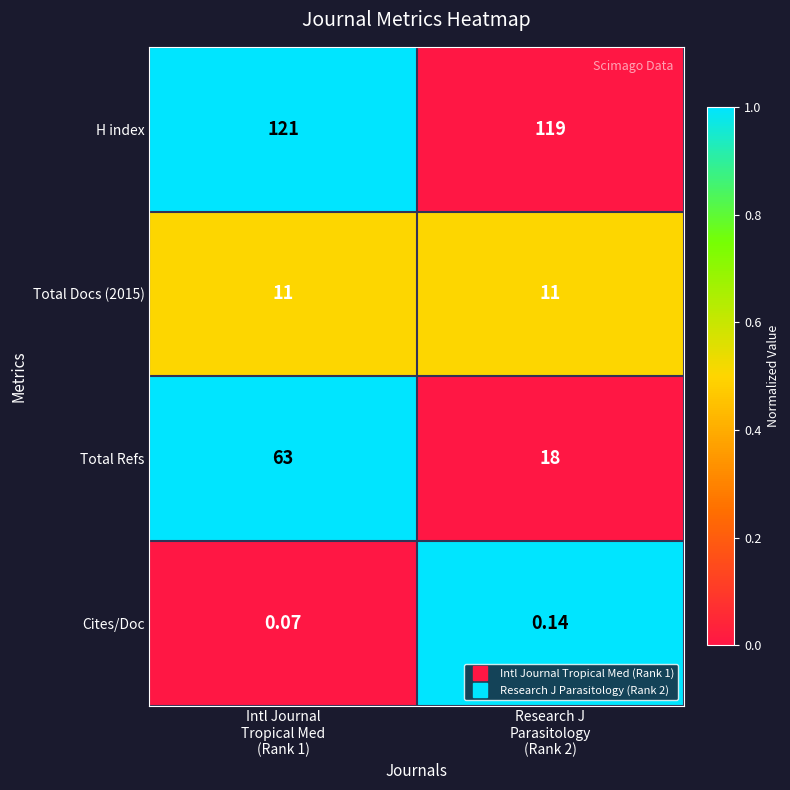

Which series has the largest total across all categories?

H index